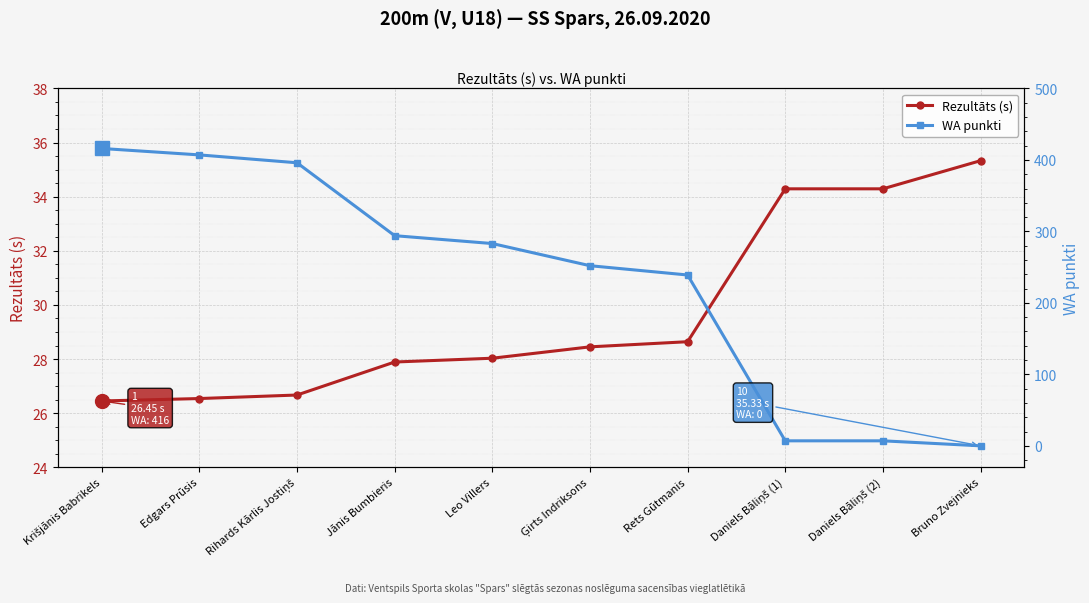

At which label does Rezultāts (s) reach its minimum?

Krišjānis Babrikels